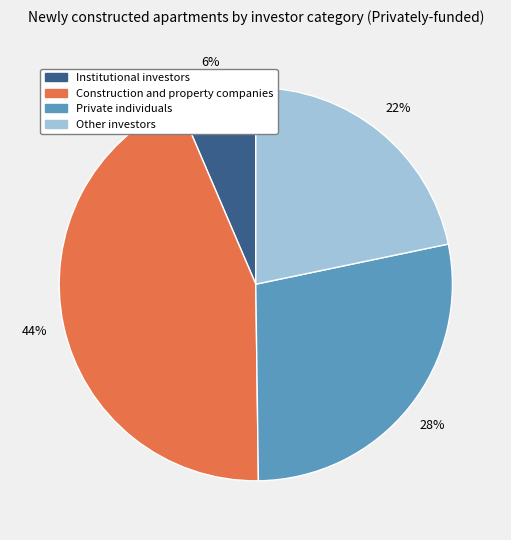

Between Private individuals and Other investors, which is larger?

Private individuals